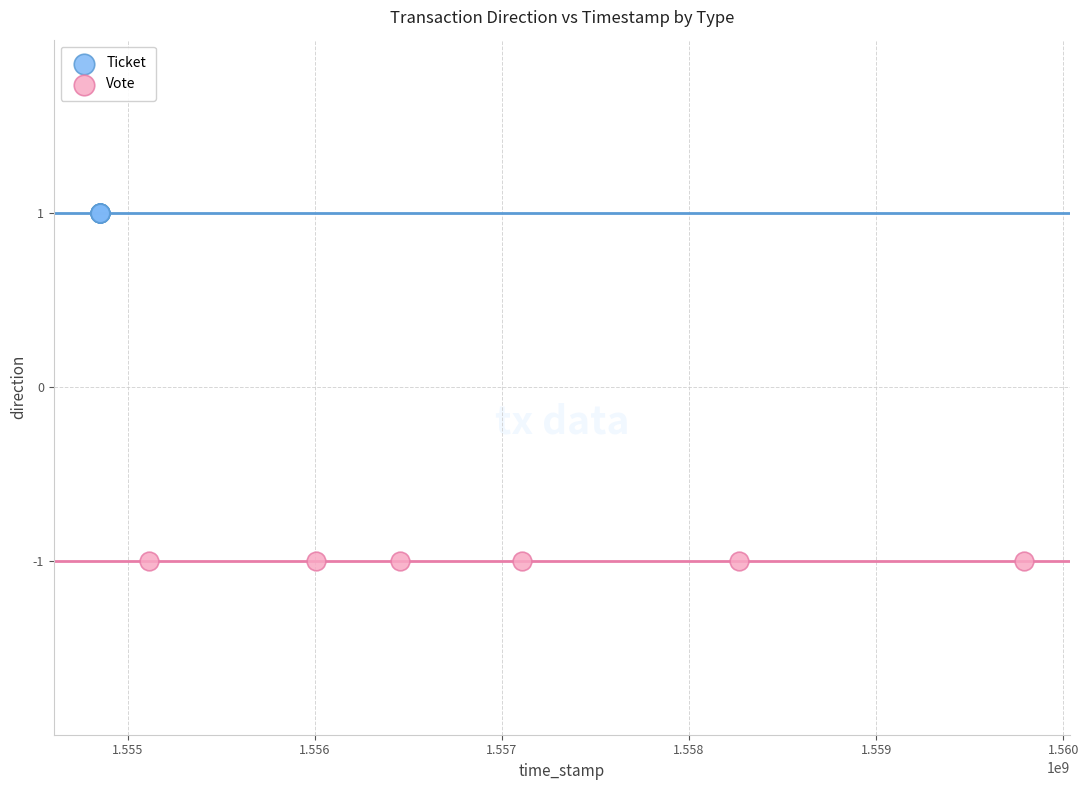

Which series contains the highest Y value?

Ticket